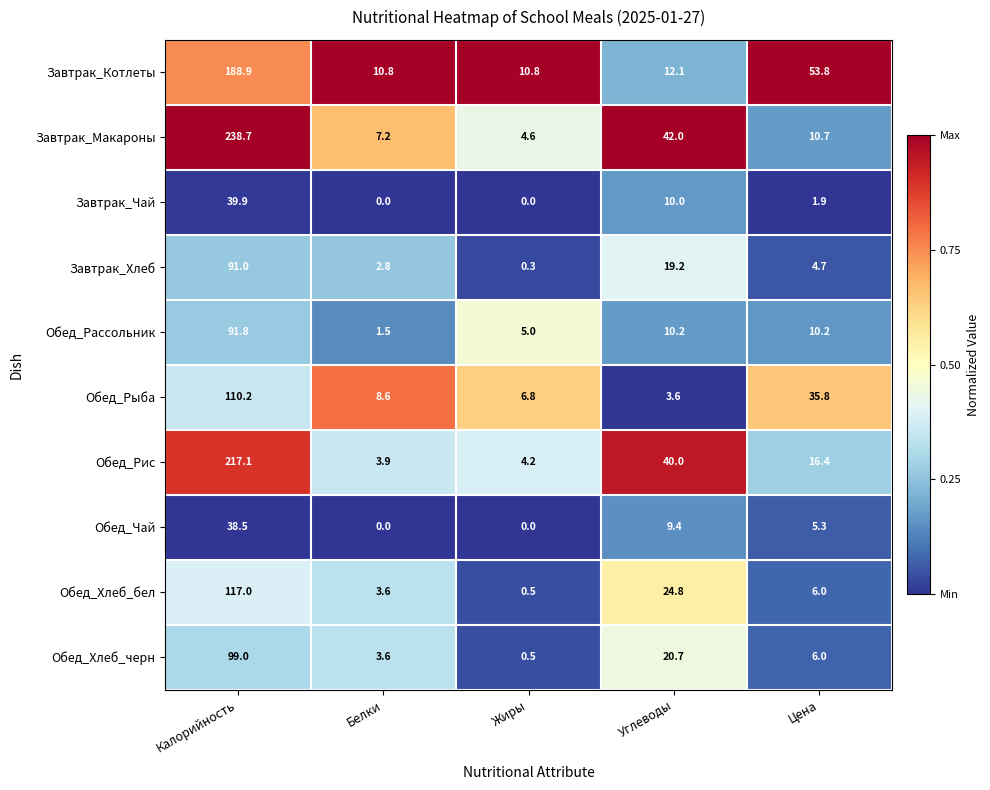

How many series are shown in this chart?

10